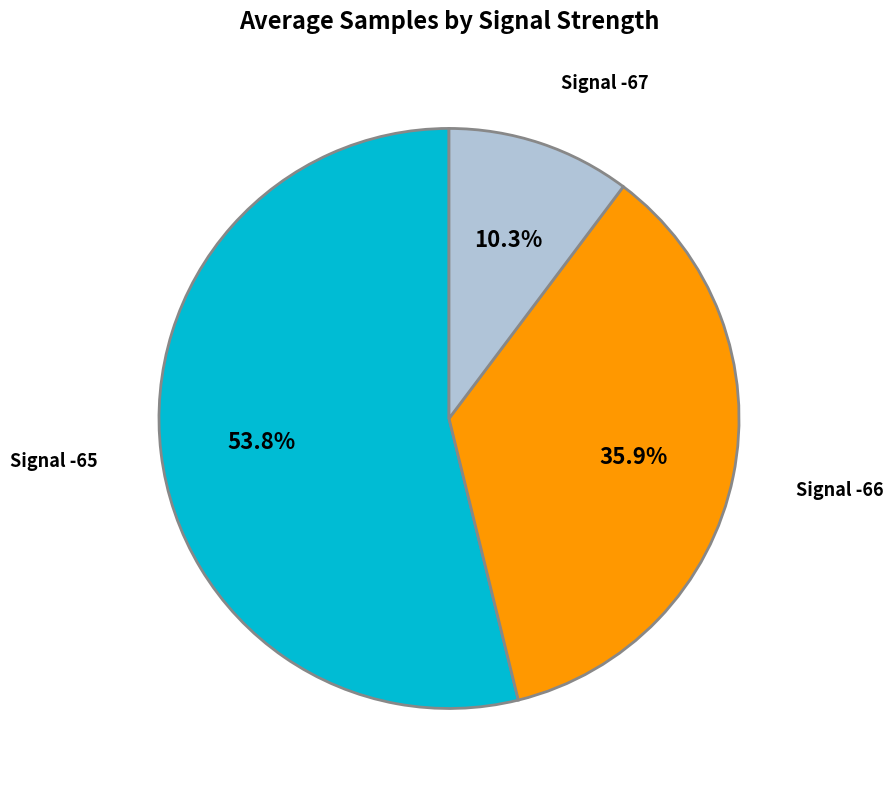

Which slice represents more than half of the pie?

Signal -65